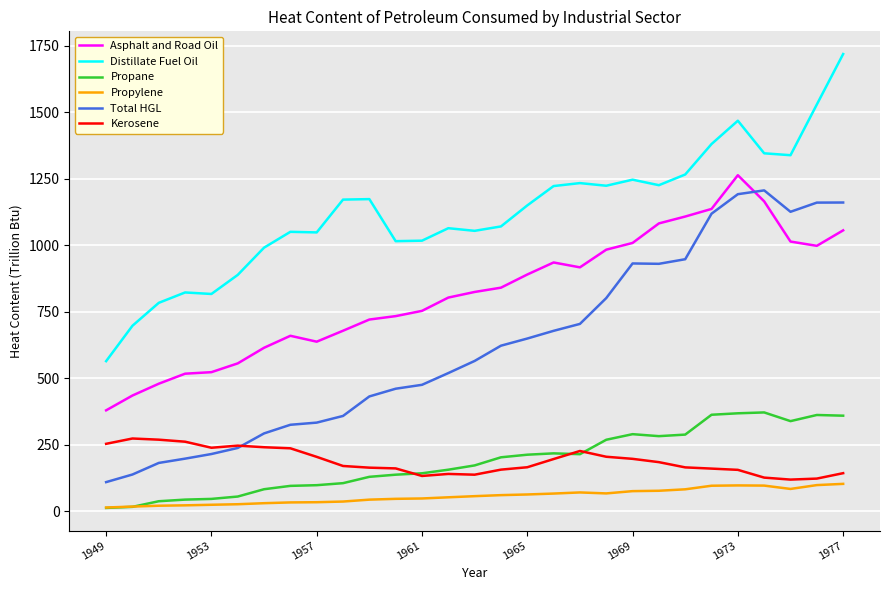

What is the maximum value shown in the chart?

1719.4